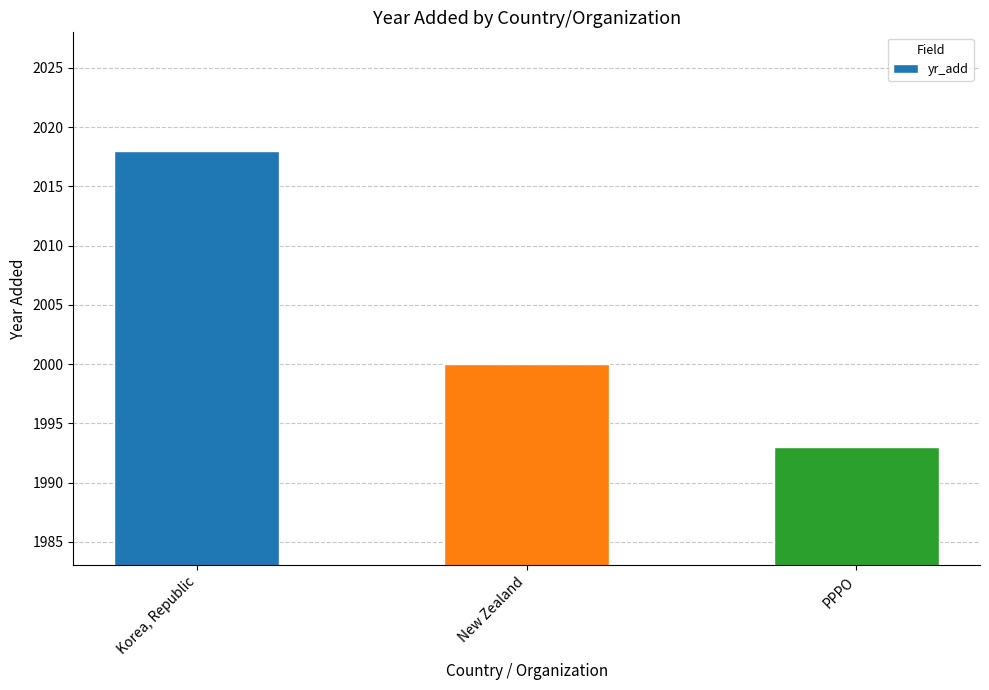

What is the difference between the values at New Zealand and Korea, Republic?

18